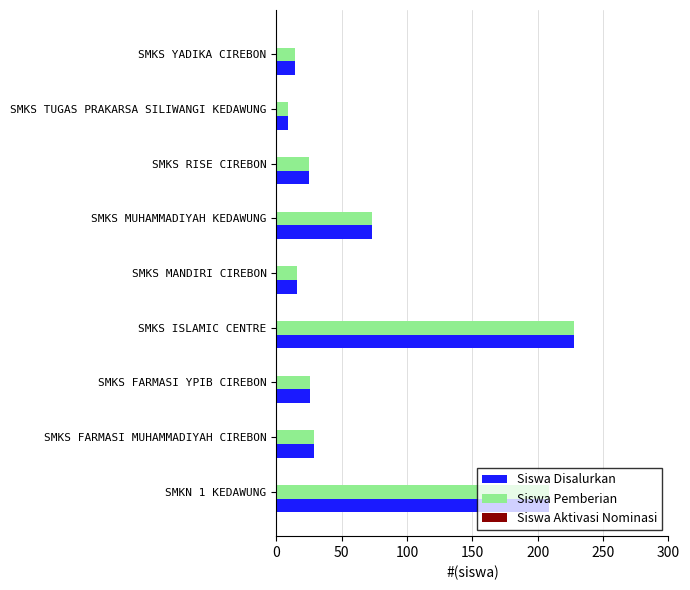

Which category has the highest value across all series?

SMKS ISLAMIC CENTRE